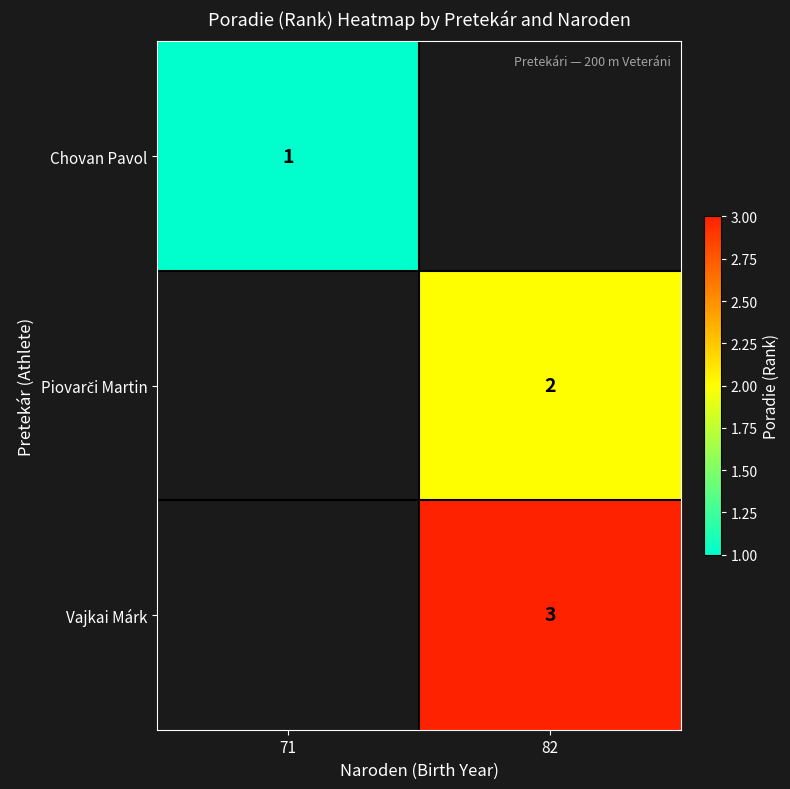

True or false: Vajkai Márk has a value of 3 at 82.

True